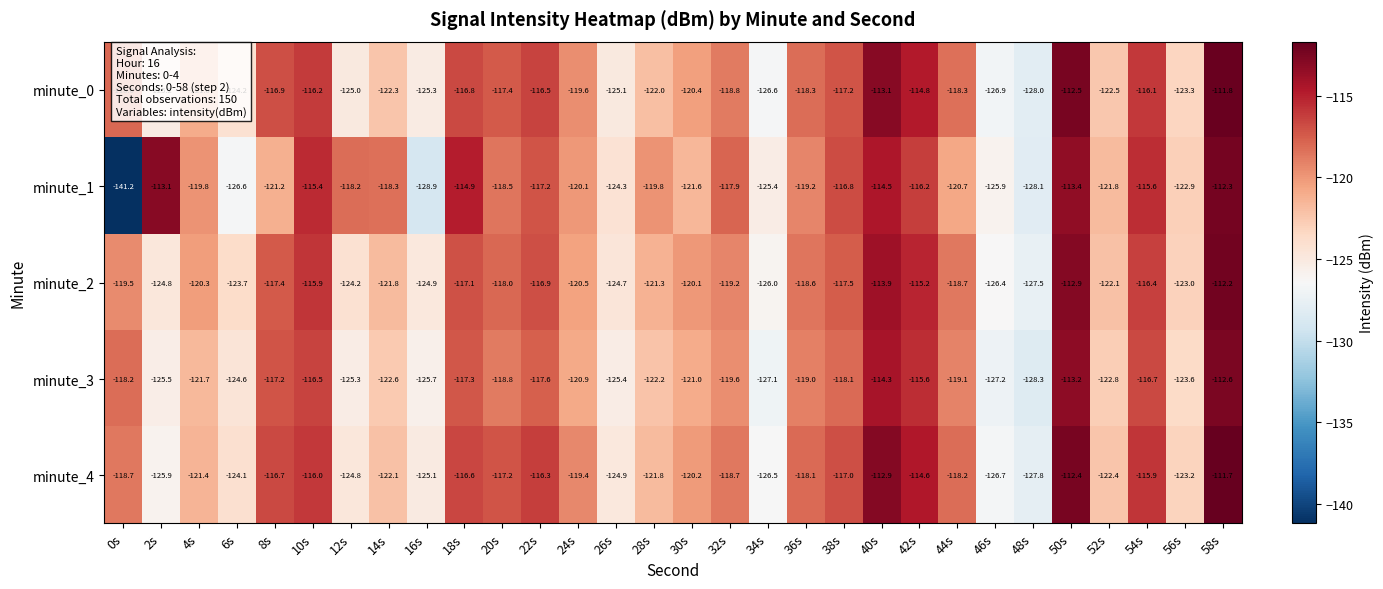

Rank the series at 58s from lowest to highest value.

minute_3, minute_1, minute_2, minute_0, minute_4